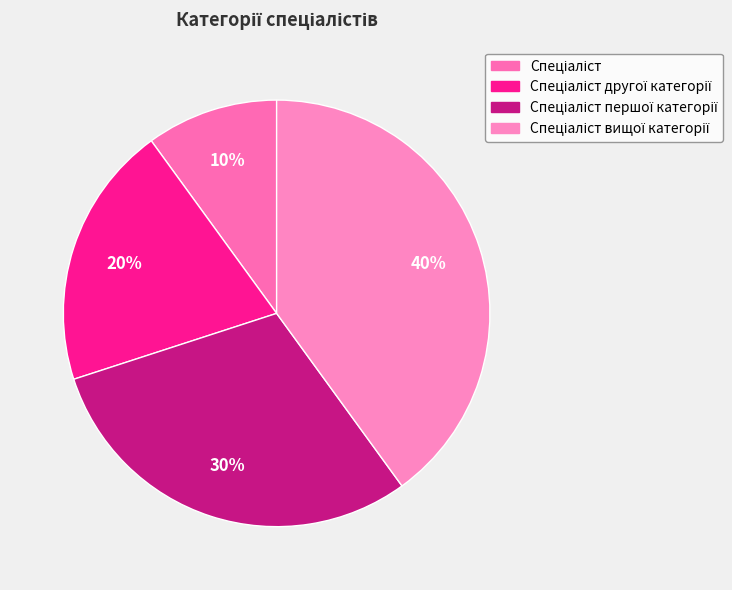

Count the number of slices in the pie.

4